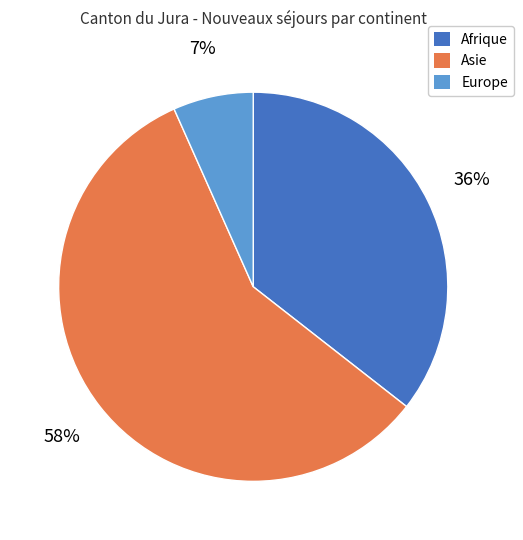

Rank the categories by value from lowest to highest.

Europe, Afrique, Asie